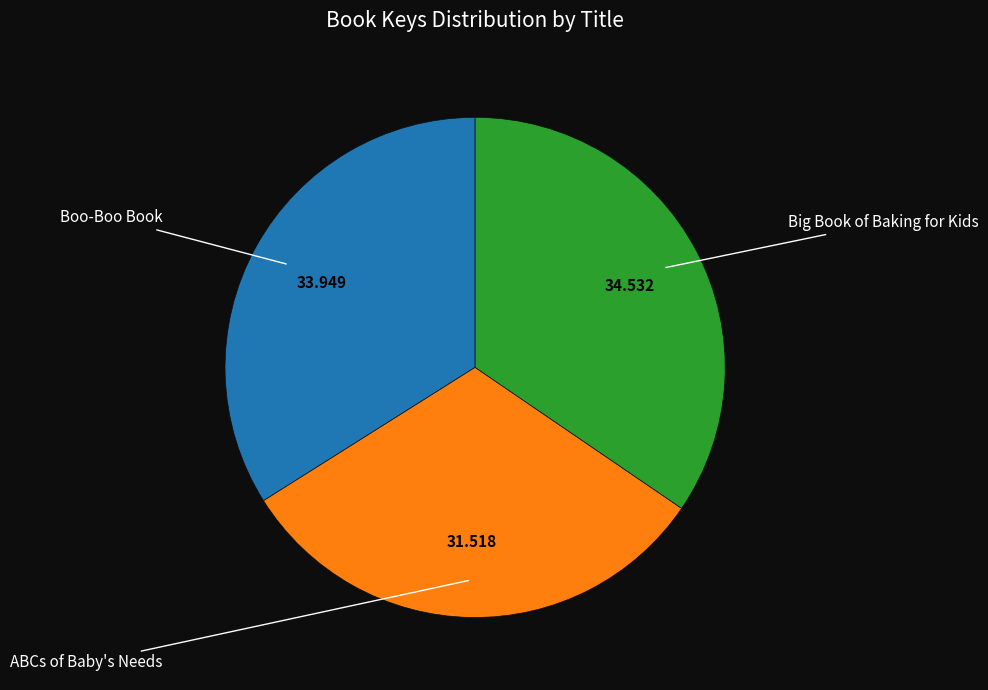

Is it true that Boo-Boo Book is 41% of the pie?

False